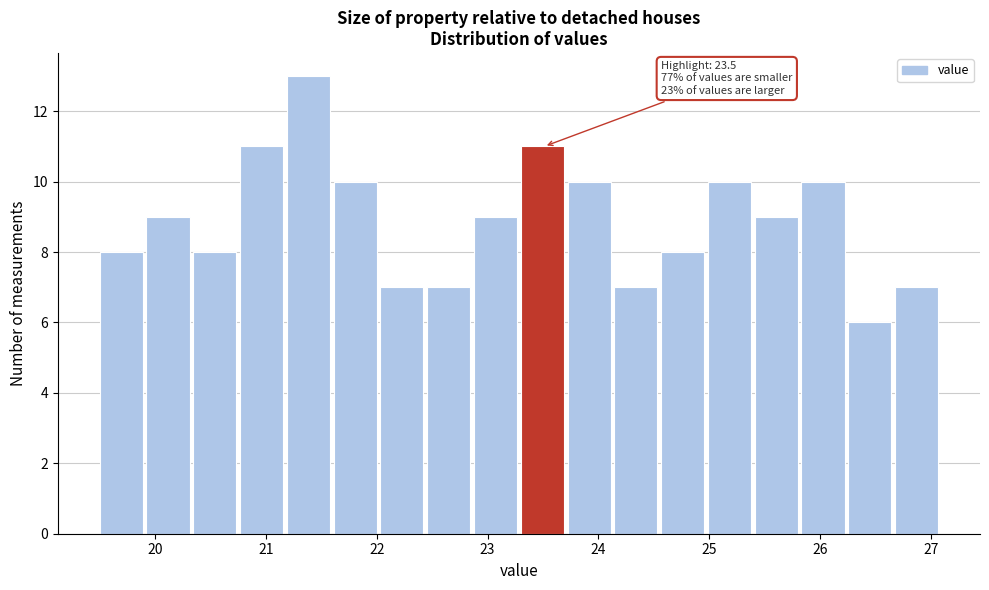

Which range on the x-axis has the tallest bar?

21.2 to 21.6